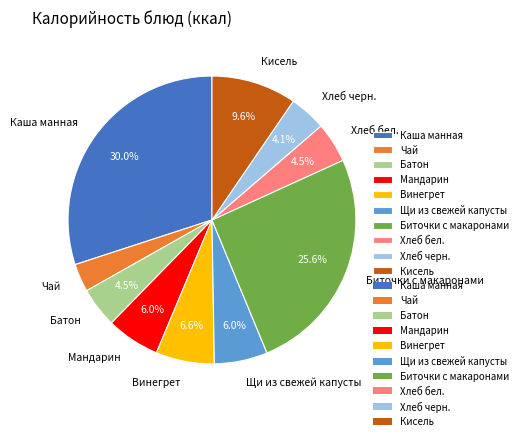

Is there any slice that represents more than half of the pie?

No